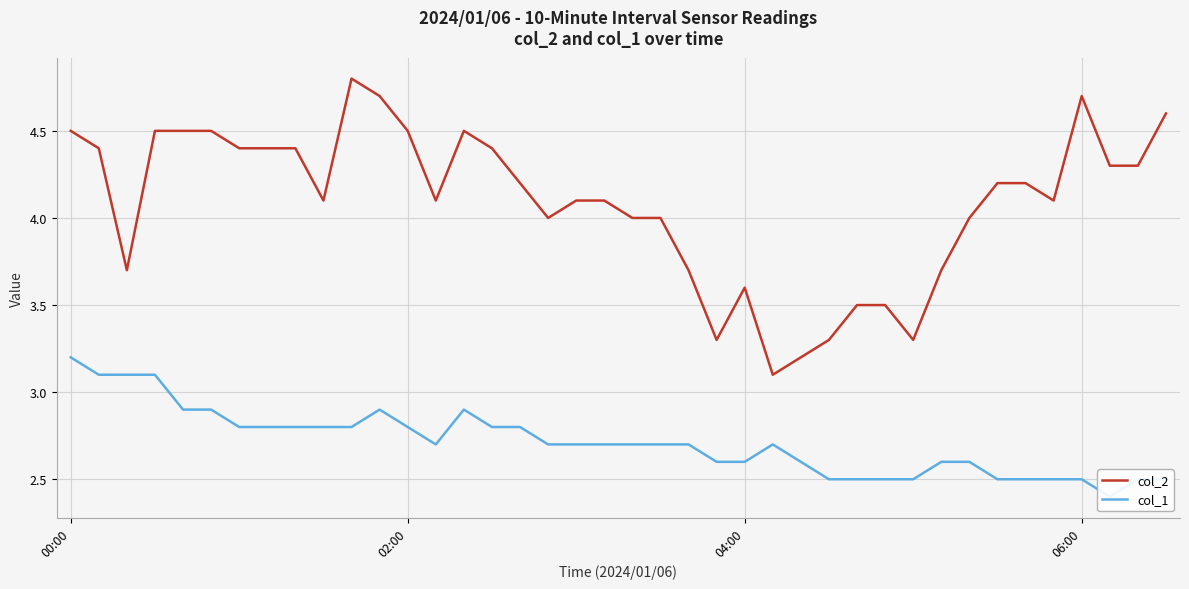

Which category has the highest value in the col_2 series?

10